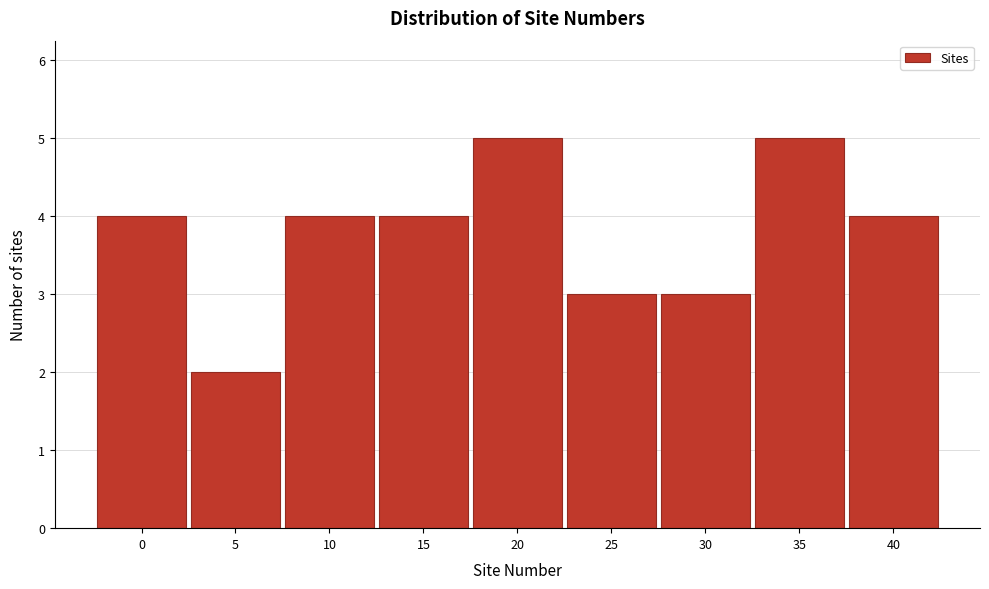

Reading left to right, list all the values displayed in this chart.

0=4	5=2	10=4	15=4	20=5	25=3	30=3	35=5	40=4